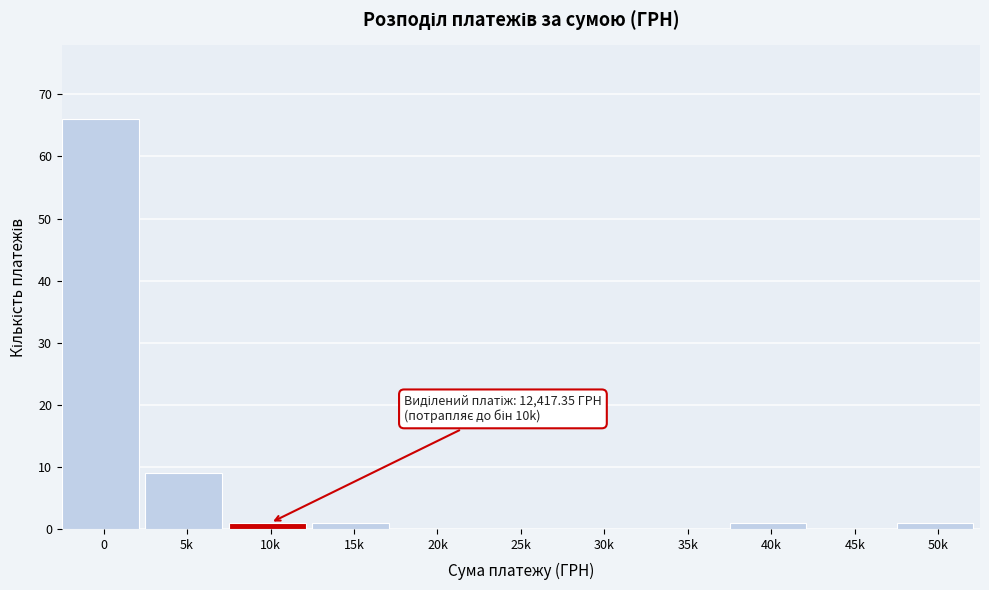

Is it true that the value at 35k is -35?

False